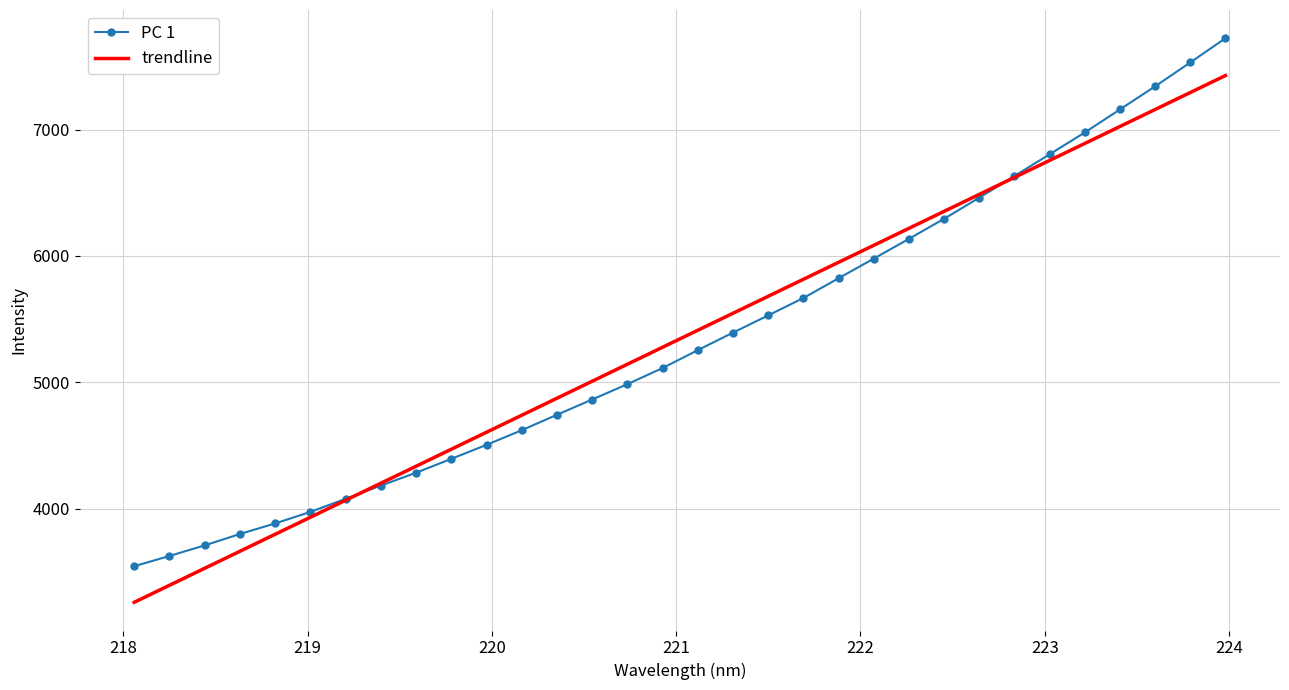

List the series in order of their peak value, highest first.

PC 1, trendline